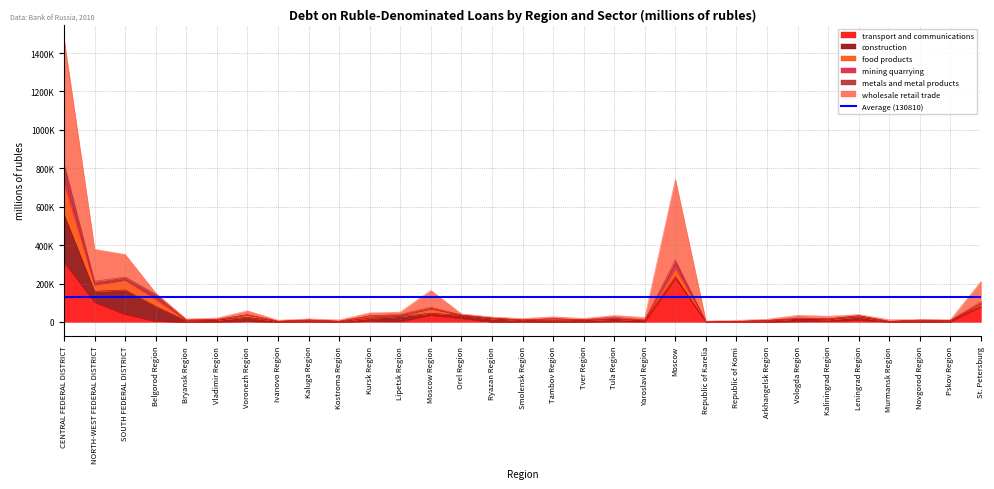

At how many categories does at least one series exceed 1461047?

1